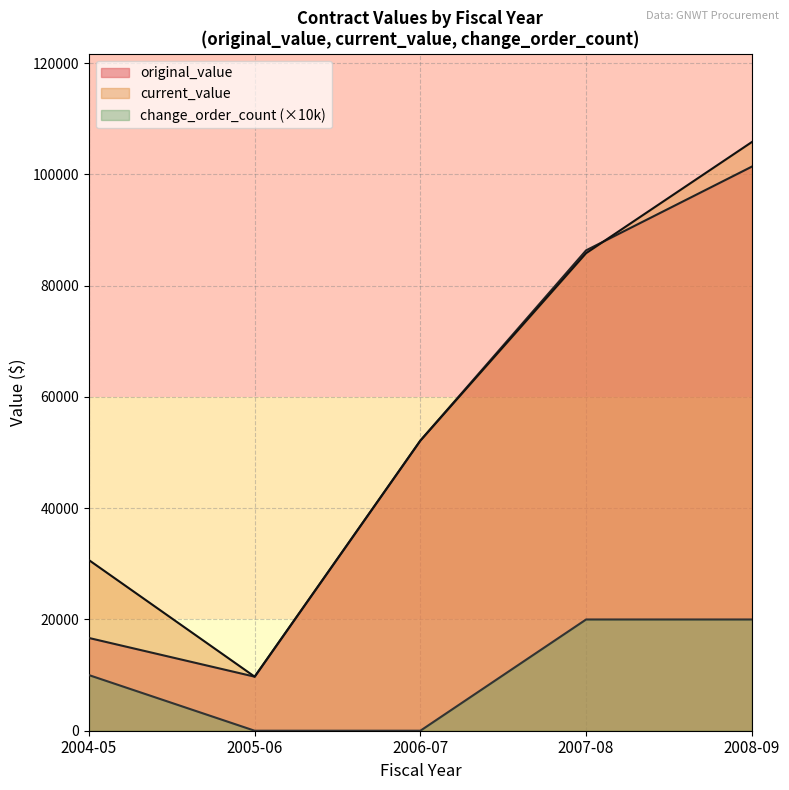

Does the chart display data point markers on the line(s)?

No